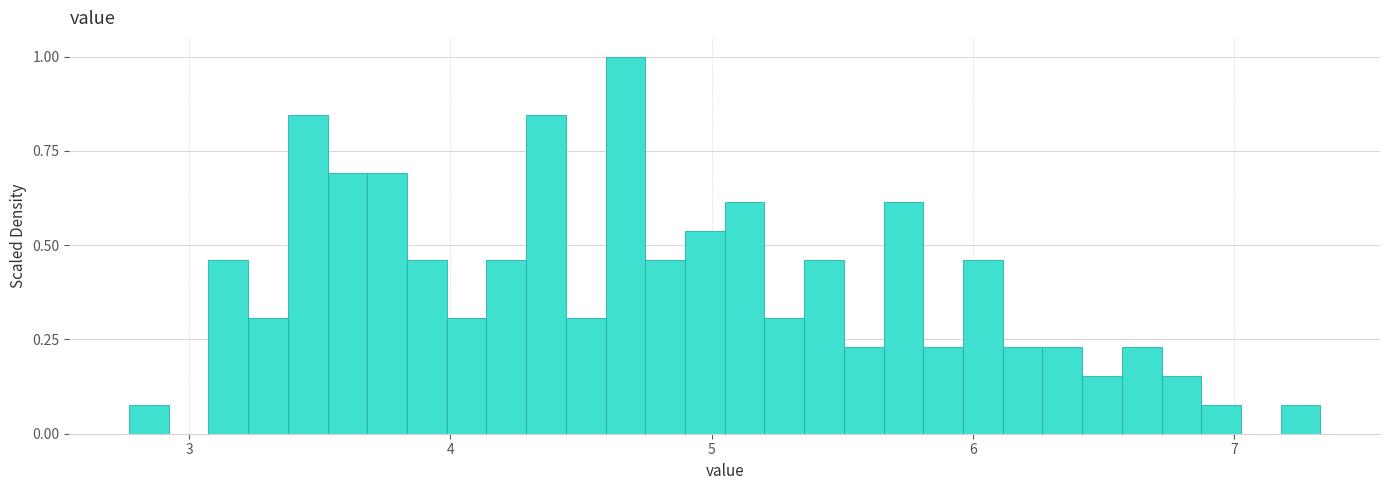

Around what value on the x-axis is the tallest bar? Give the approximate position of its centre, as read against the axis.

4.7